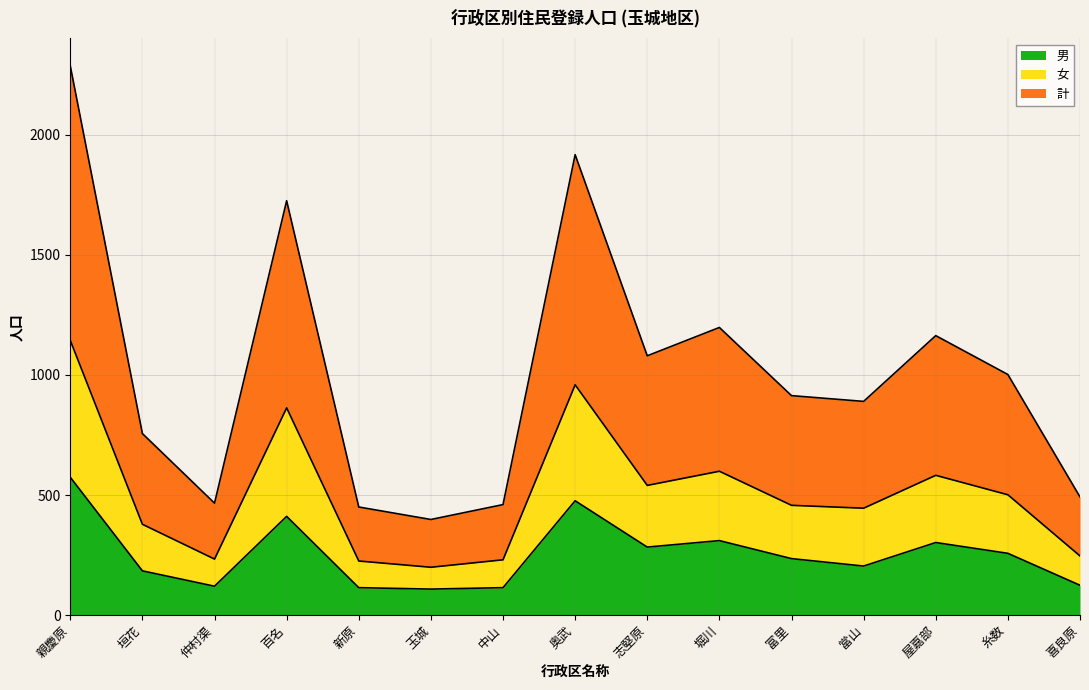

At which category does 計 reach its first local peak?

百名